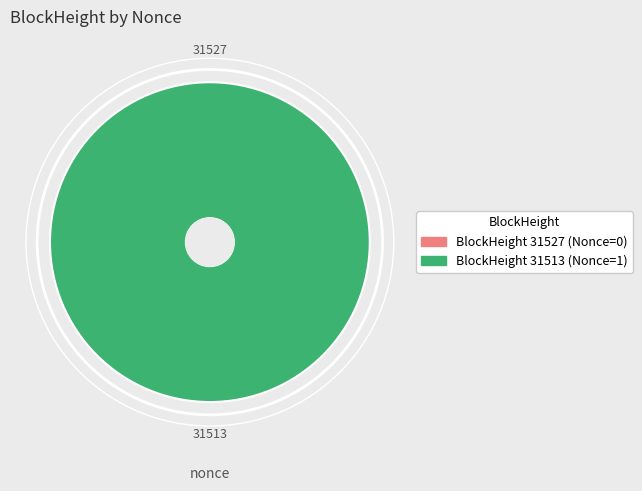

To the nearest percent, what portion does 31513 represent?

100%